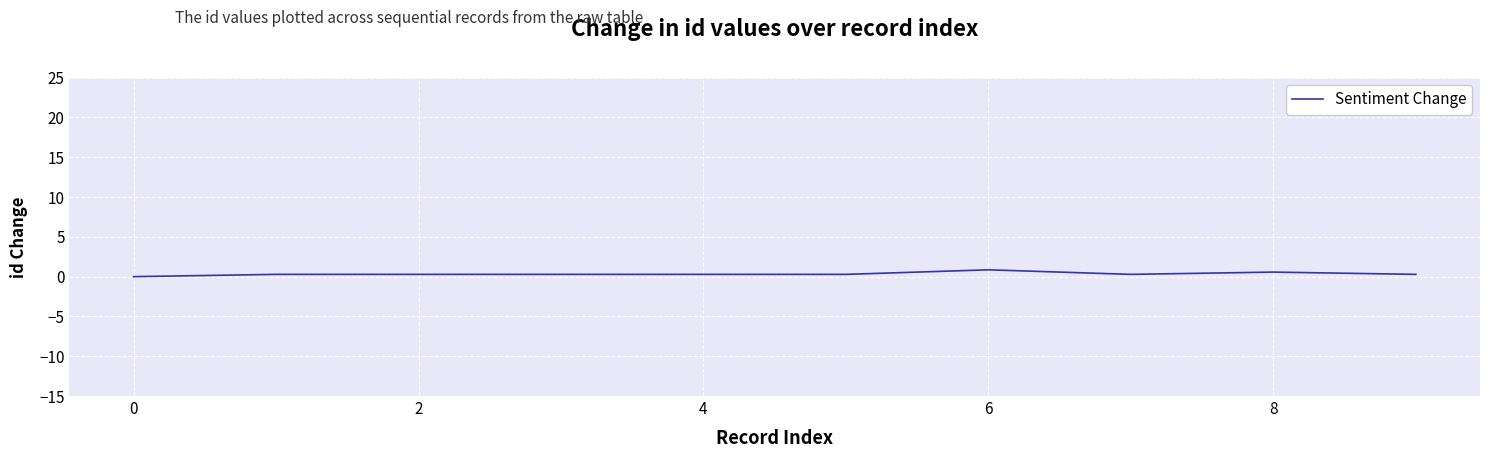

What is the greatest value displayed?

0.9